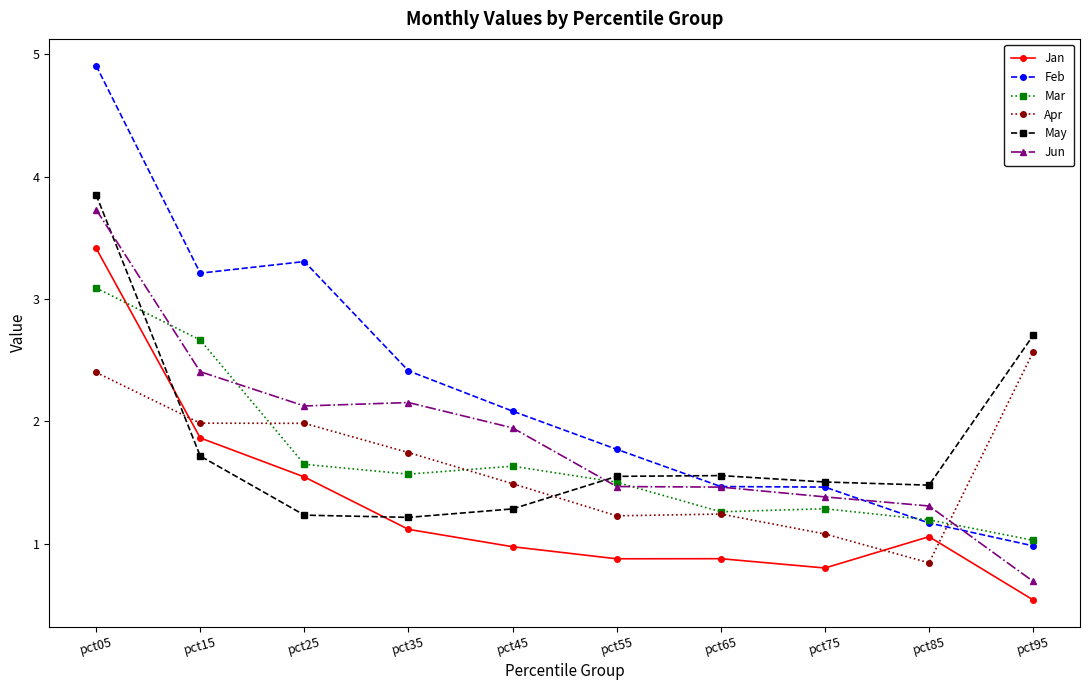

At which category is the sum across all series the highest?

pct05